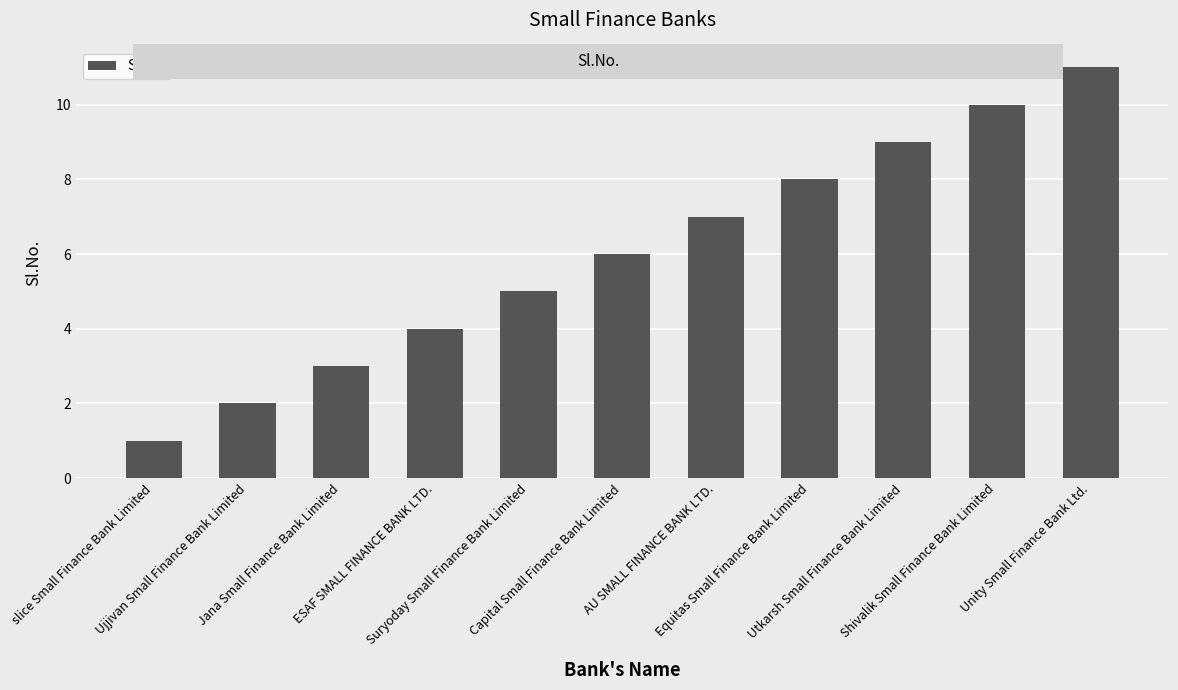

What is the minimum value shown in the chart?

1